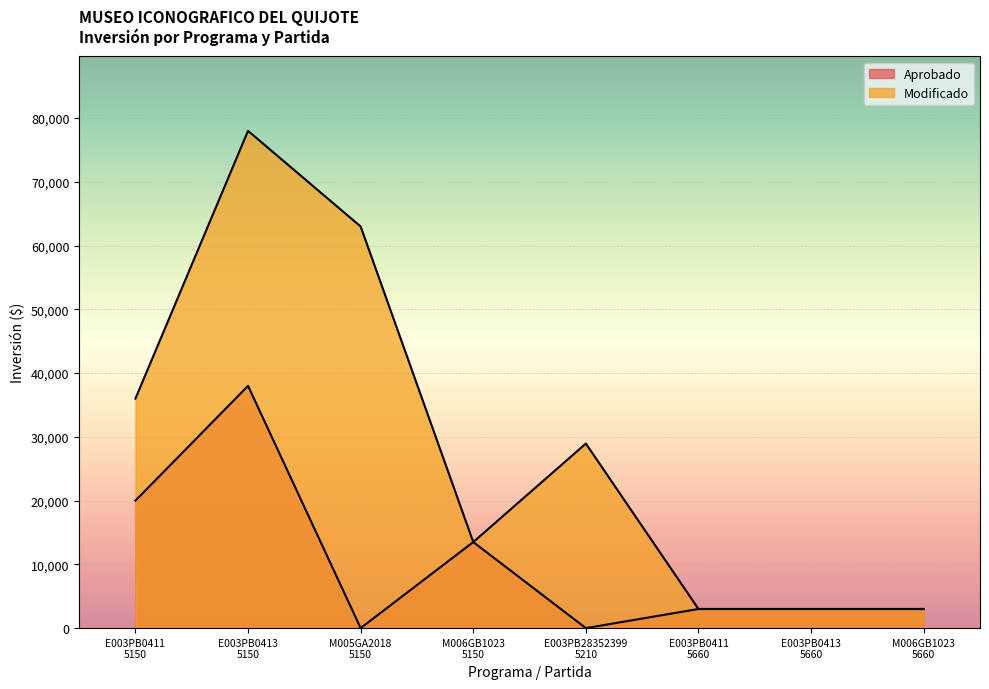

Between E003PB0413
5150 and M006GB1023
5150, which is larger?

E003PB0413
5150